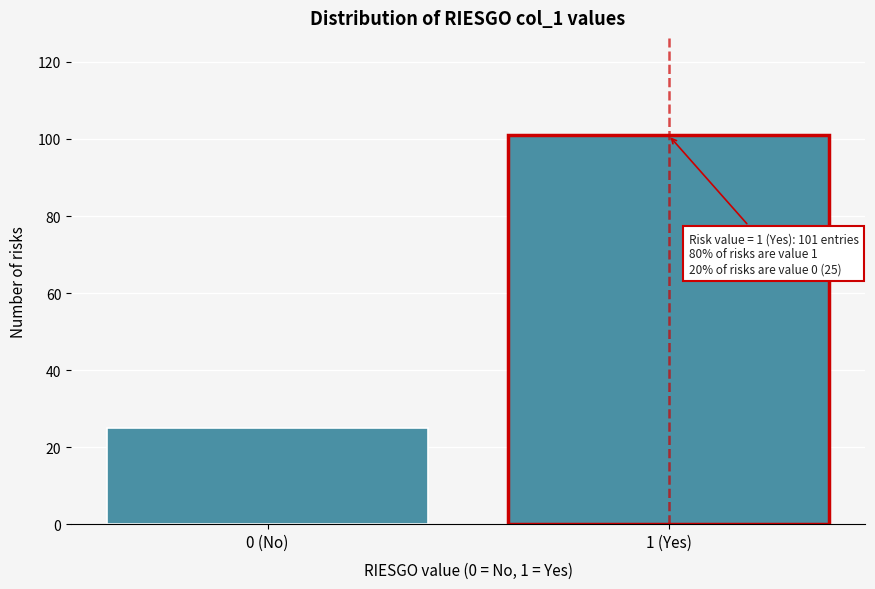

Reading left to right, list all the values displayed in this chart.

0 (No)=25	1 (Yes)=101